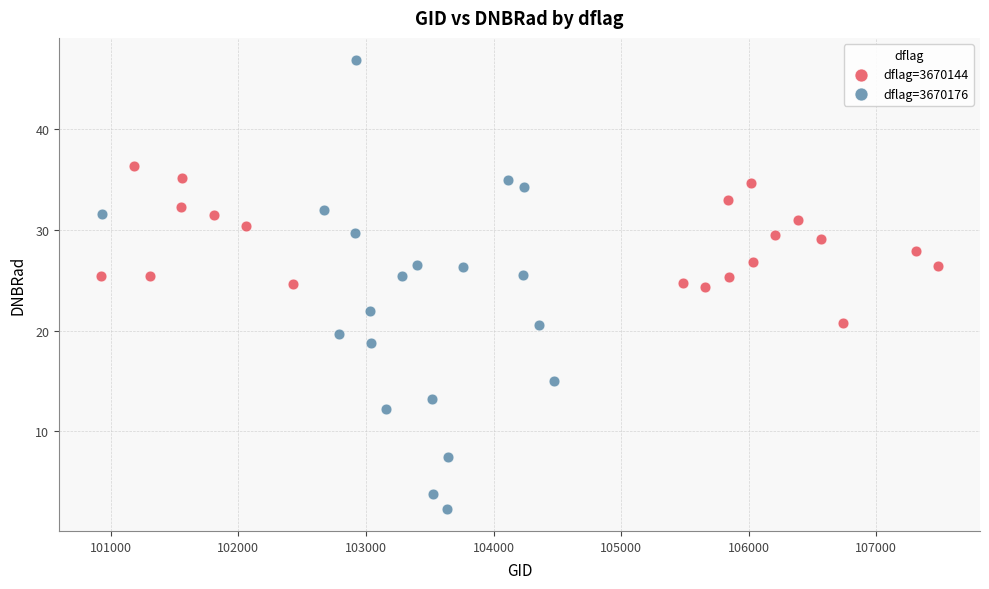

Which series contains the highest Y value?

dflag=3670176